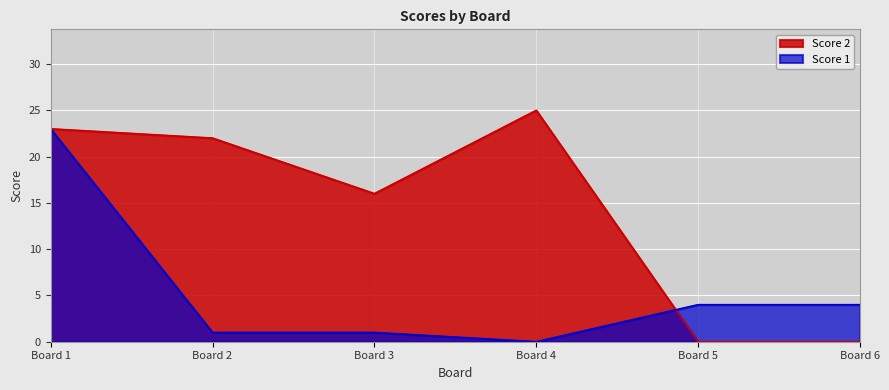

Between Board 2 and Board 6, which series saw the biggest shift?

Score 2